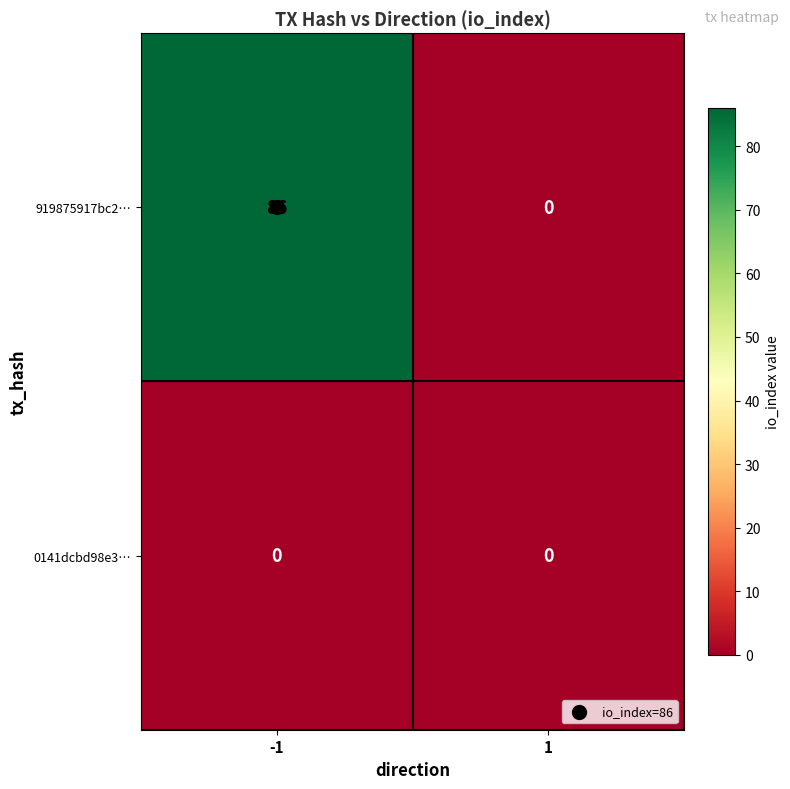

What is the greatest value displayed?

86